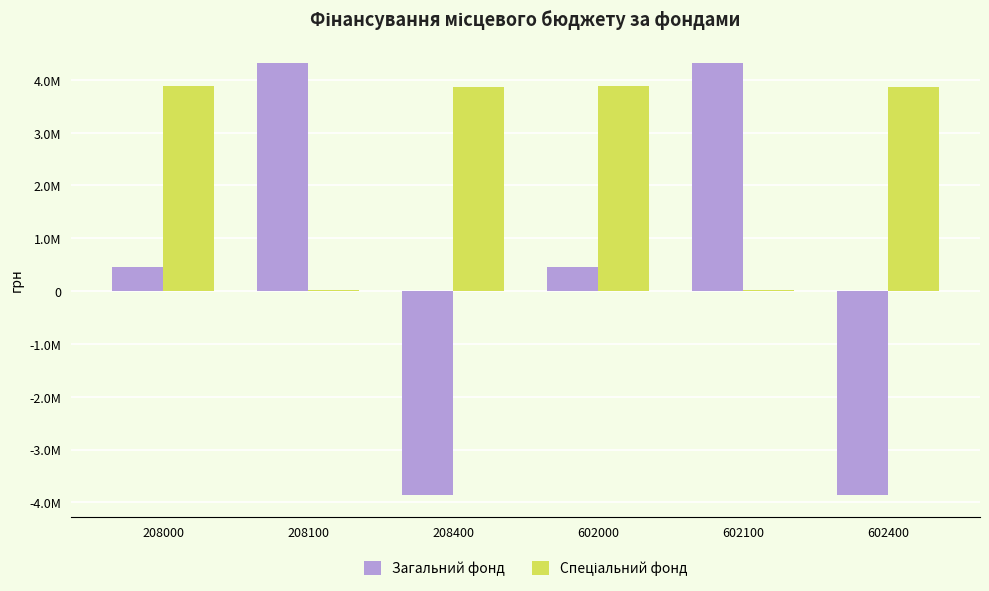

What is the value of the Загальний фонд bar at the 1st from the left?

450956.2